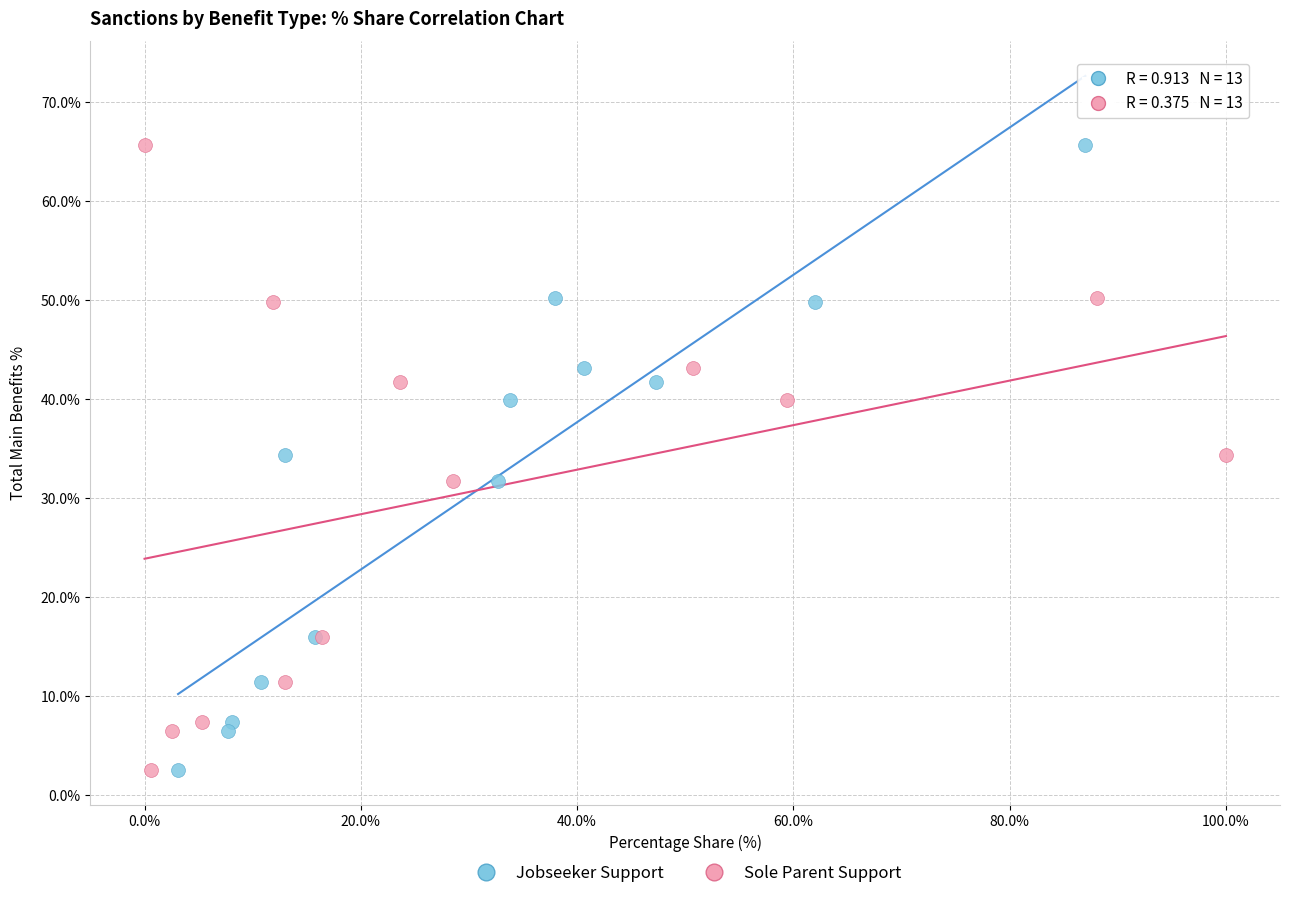

What are all the series names shown in the legend?

Jobseeker Support, Sole Parent Support